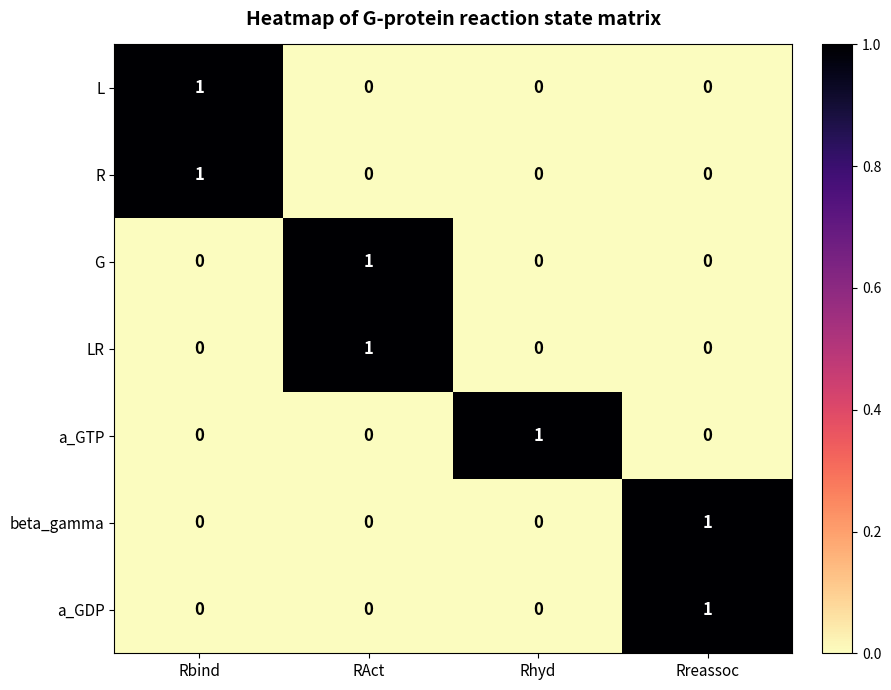

Reading left to right, transcribe all the data shown in this chart.

L: 1	0	0	0
R: 1	0	0	0
G: 0	1	0	0
LR: 0	1	0	0
a_GTP: 0	0	1	0
beta_gamma: 0	0	0	1
a_GDP: 0	0	0	1